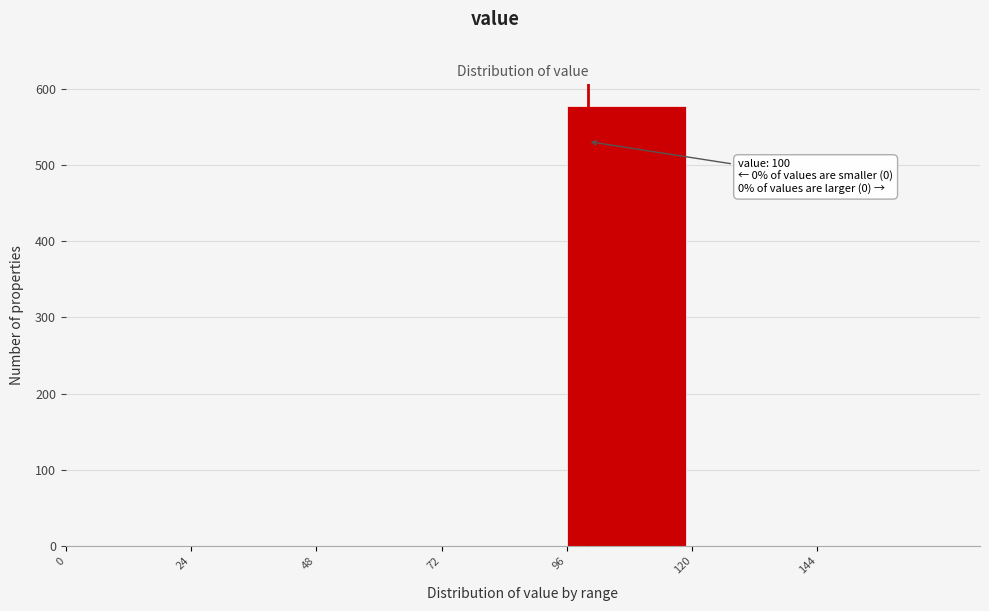

Over which range of the x-axis is the bar tallest?

96 to 120